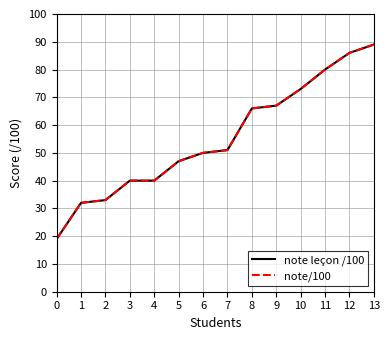

Is this an area chart (filled region under the line)?

No